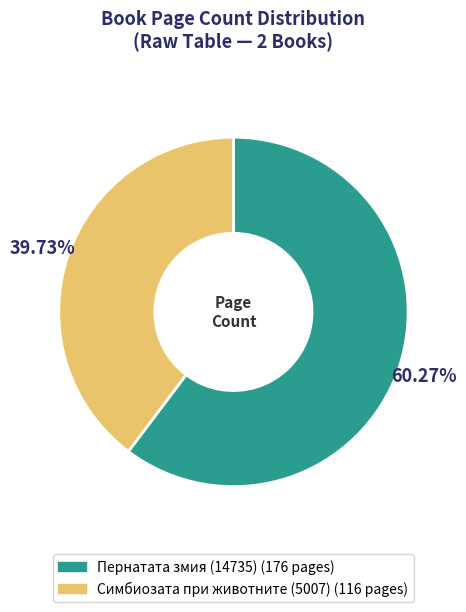

To the nearest percent, what is the difference between the largest and smallest slice percentages?

21%